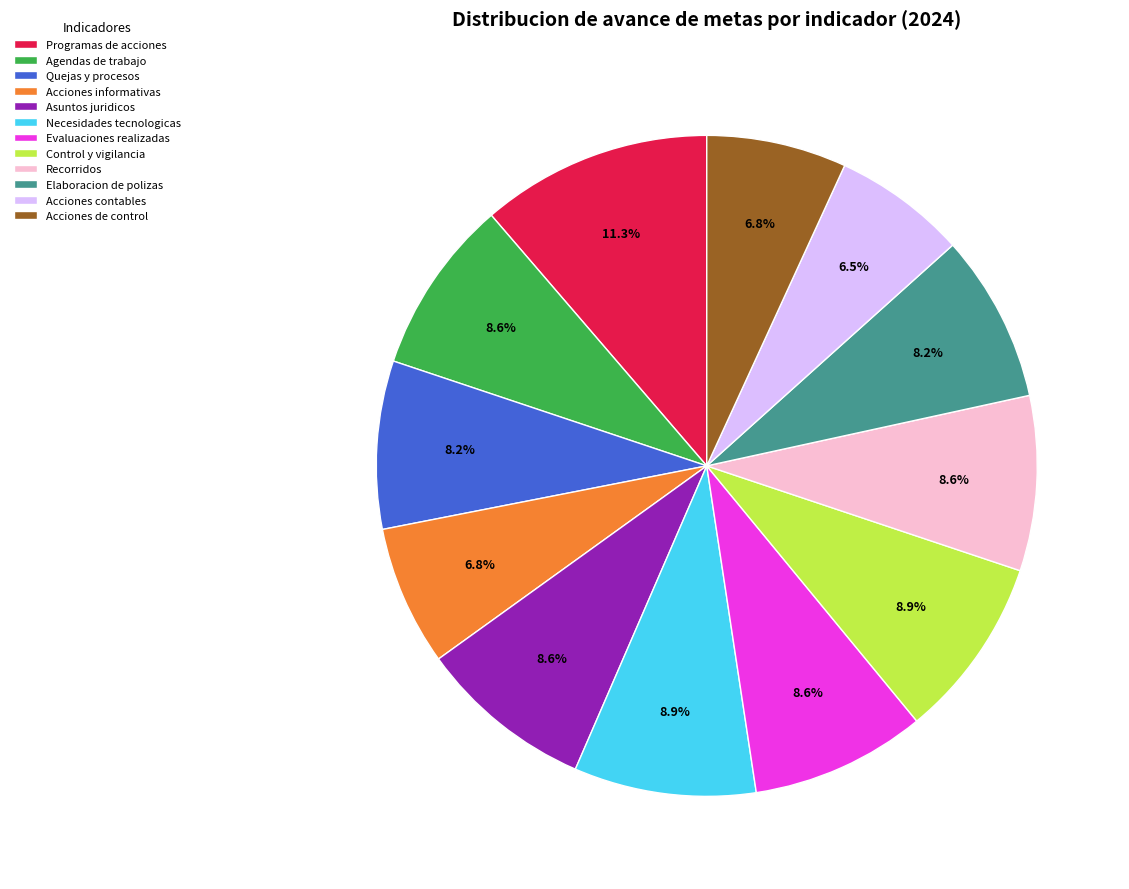

To the nearest percent, what portion does Acciones informativas represent?

7%